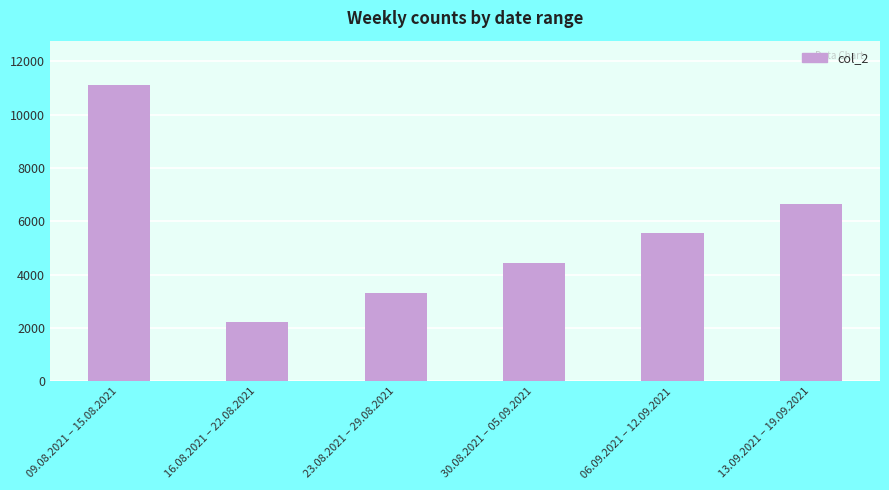

Does the chart contain any negative values?

No